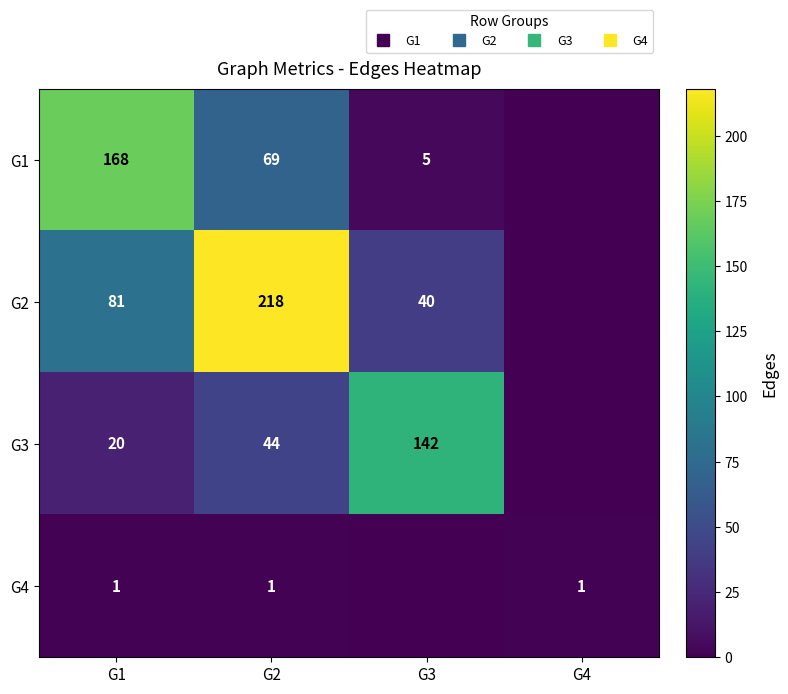

The value of G2 at G1 is 81. True or false?

True